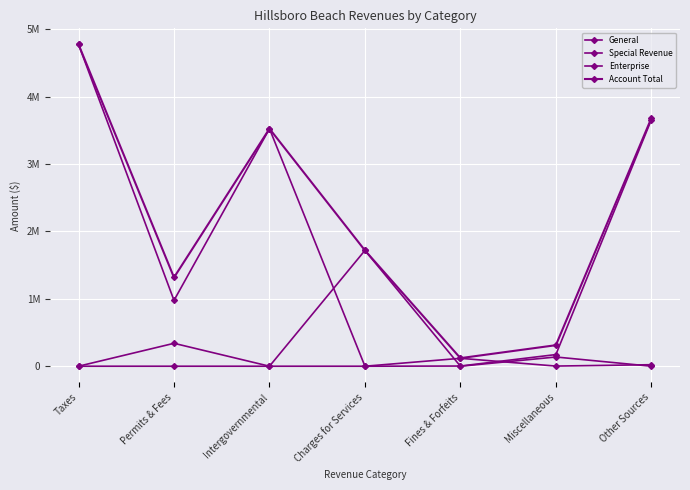

True or false: Enterprise and General cross at least once.

True